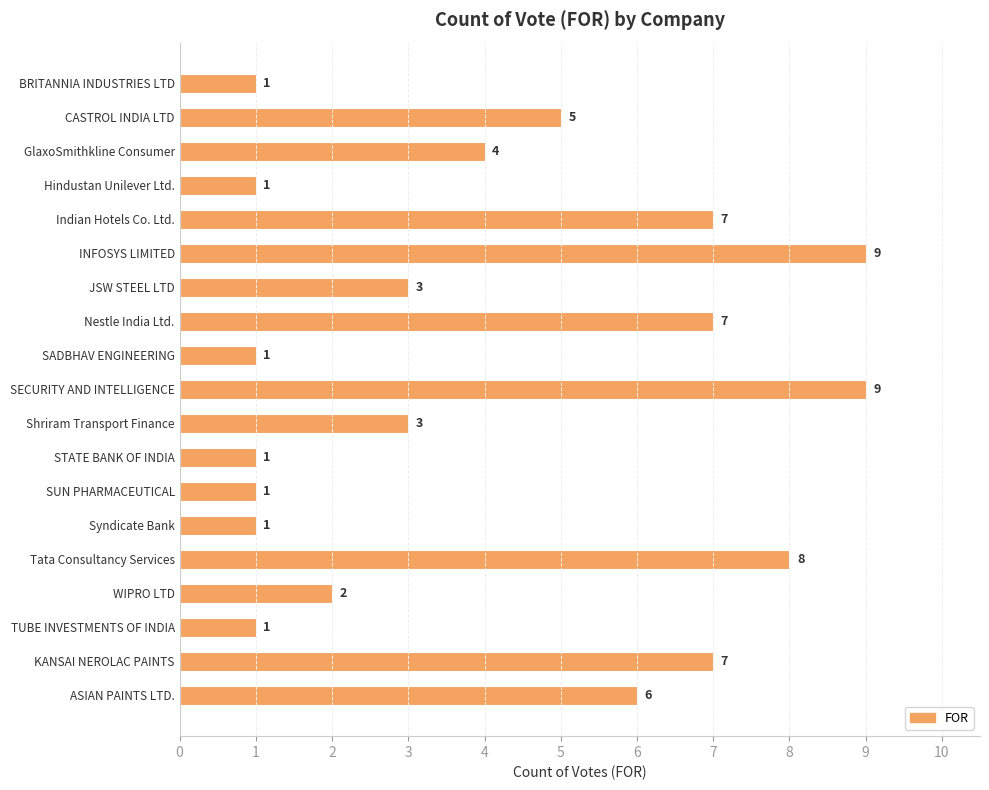

What is the label of the 3rd bar from the bottom?

TUBE INVESTMENTS OF INDIA